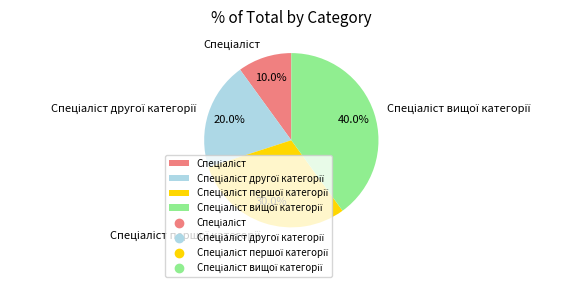

Does any single category account for the majority?

No